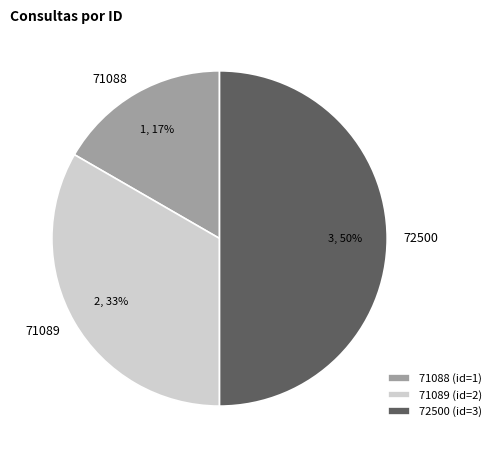

To the nearest percent, what is the difference between the 72500 and 71089 slice percentages?

17%